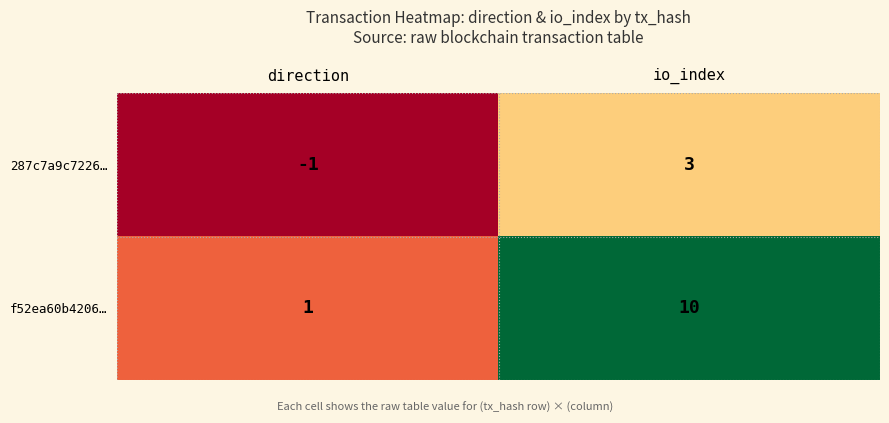

At which label is f52ea60b4206… closest to 5?

direction